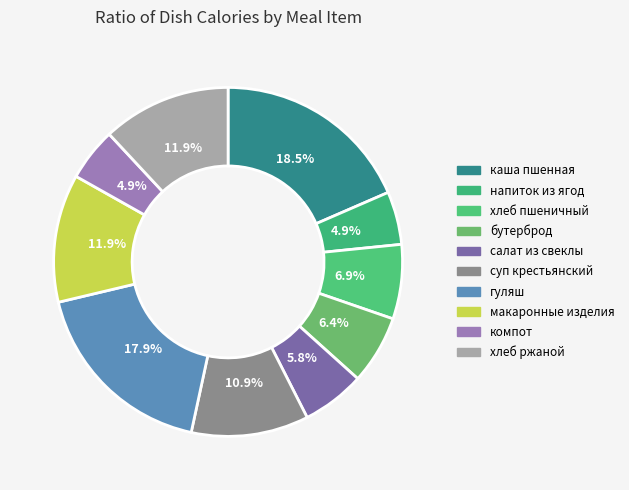

Does гуляш account for over 50% of the chart?

No